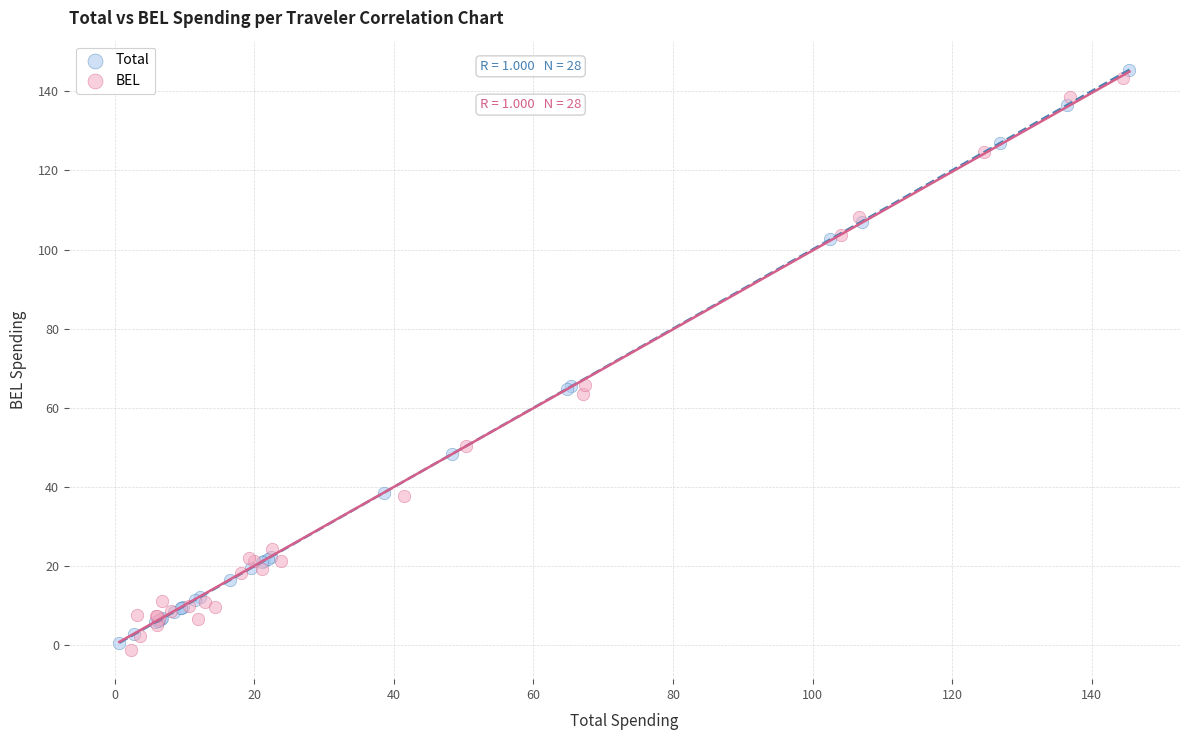

Which series reaches the maximum Y coordinate?

Total